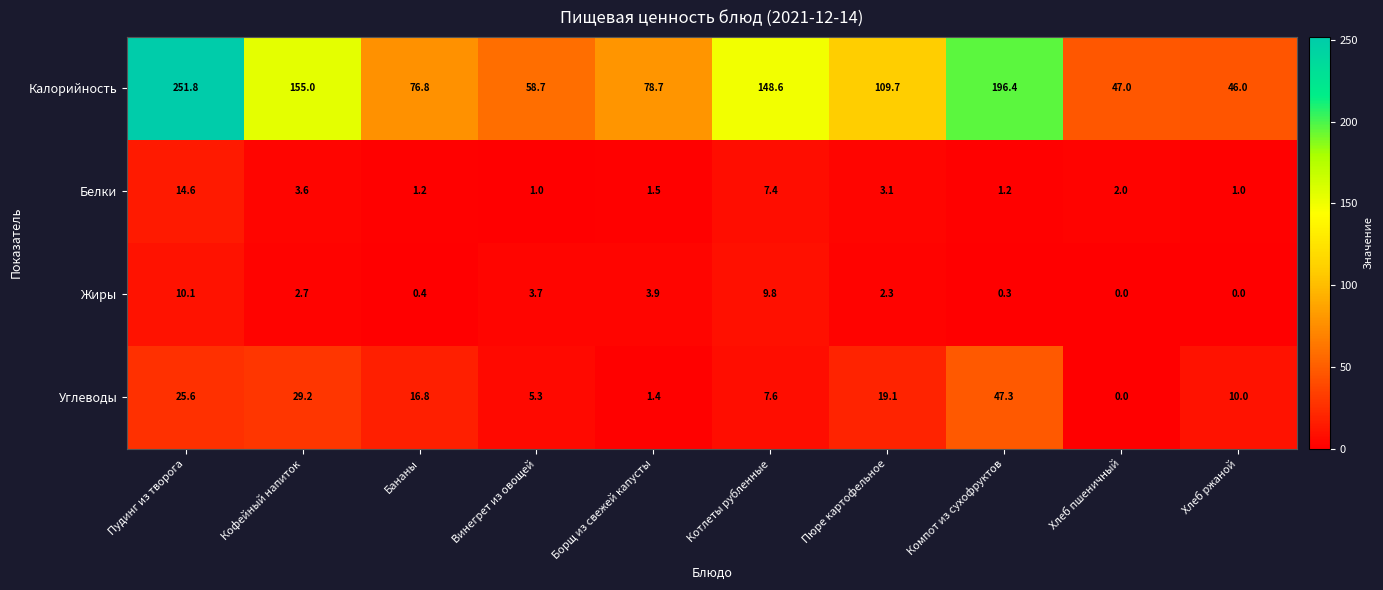

Which series has the largest total across all categories?

Калорийность